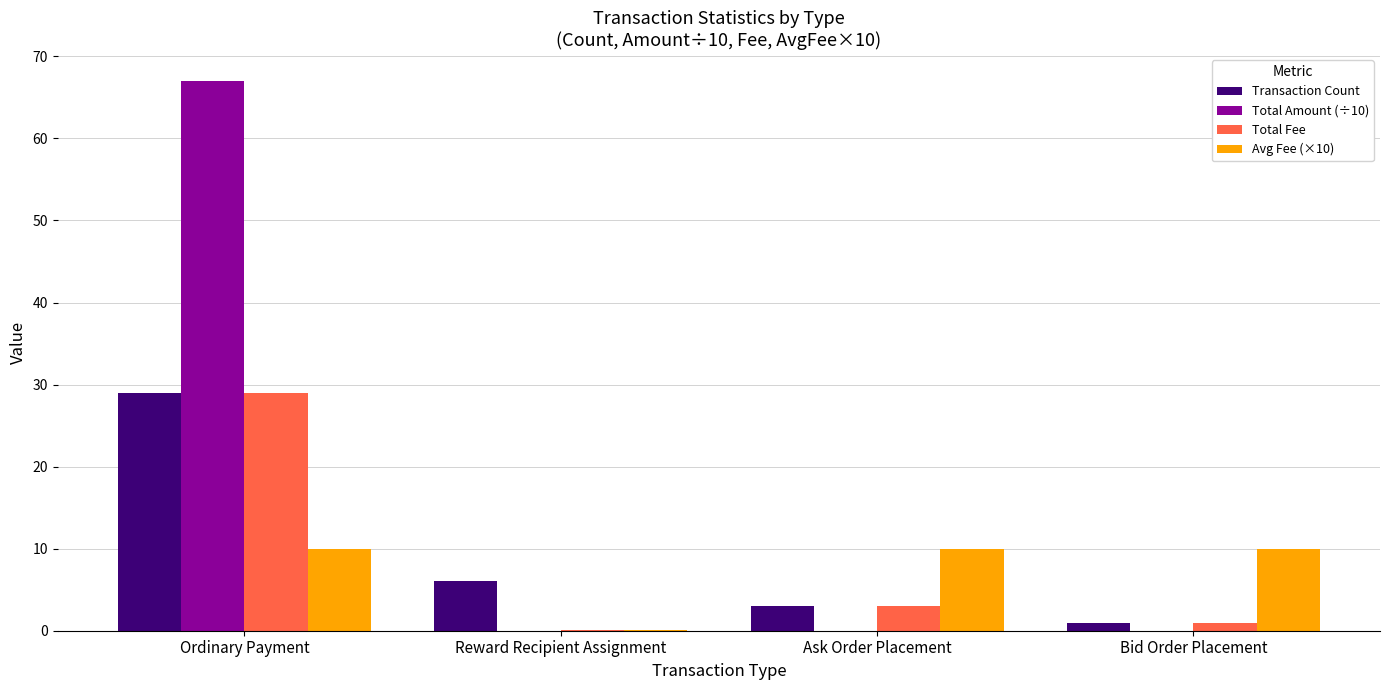

Is the value of Total Amount (÷10) at Reward Recipient Assignment greater than the value of Avg Fee (×10) at Ask Order Placement?

No